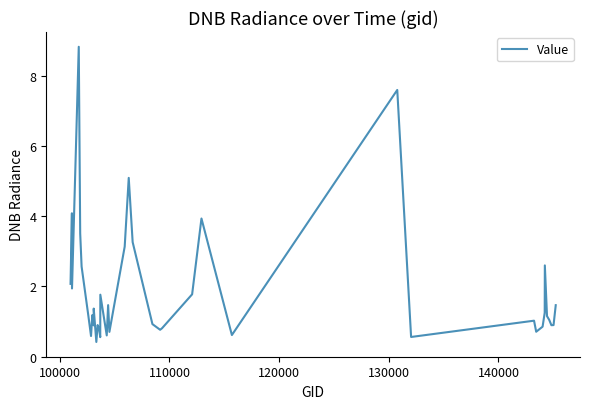

What is the difference between the maximum and minimum values?

8.4